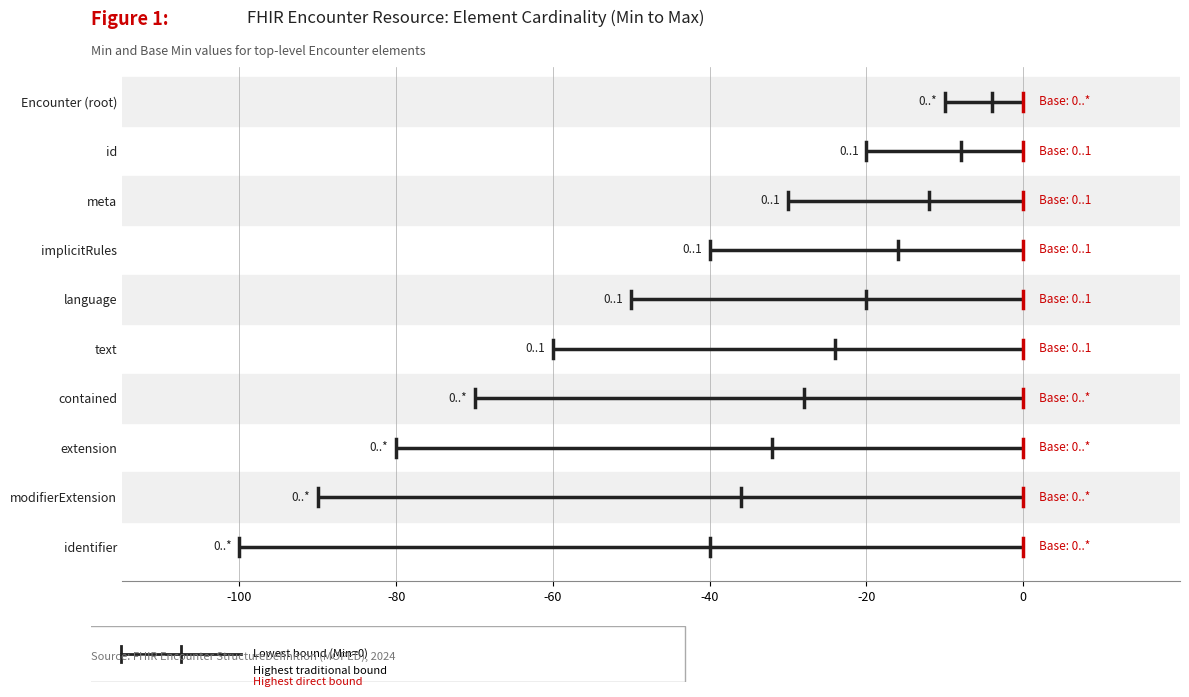

How many data points in Base Max are above 9?

1